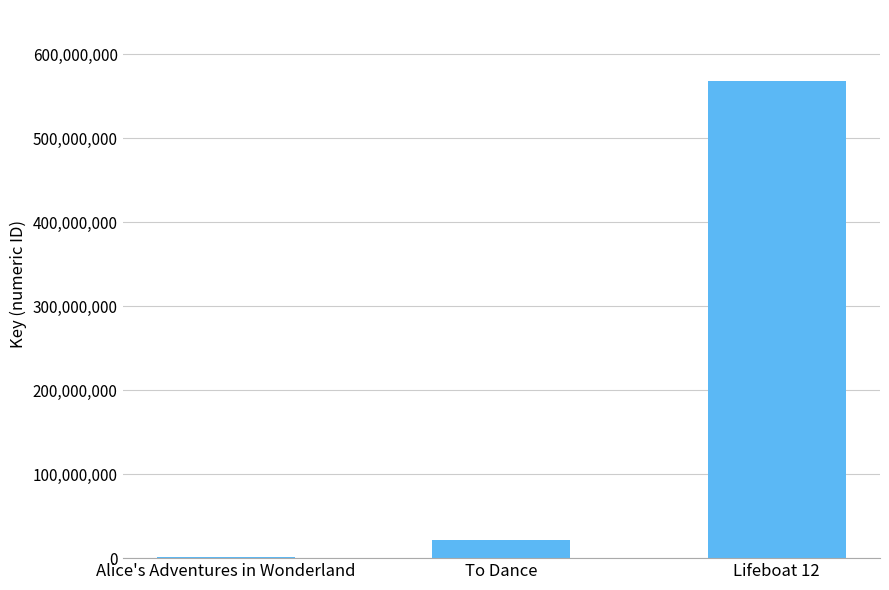

What value does the data have at To Dance?

21443448